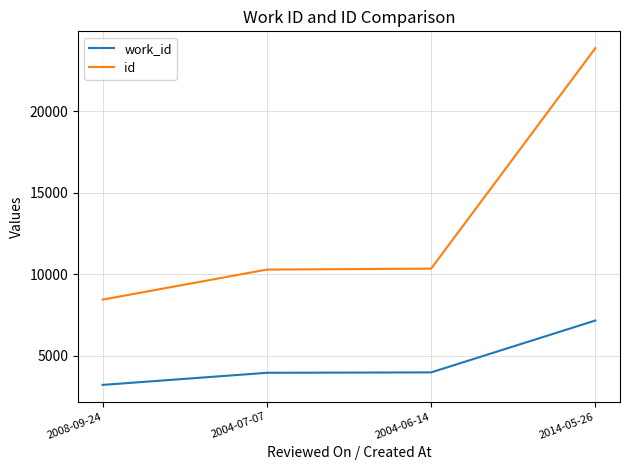

Is the value of work_id at 2004-06-14 greater than the value of id at 2008-09-24?

No